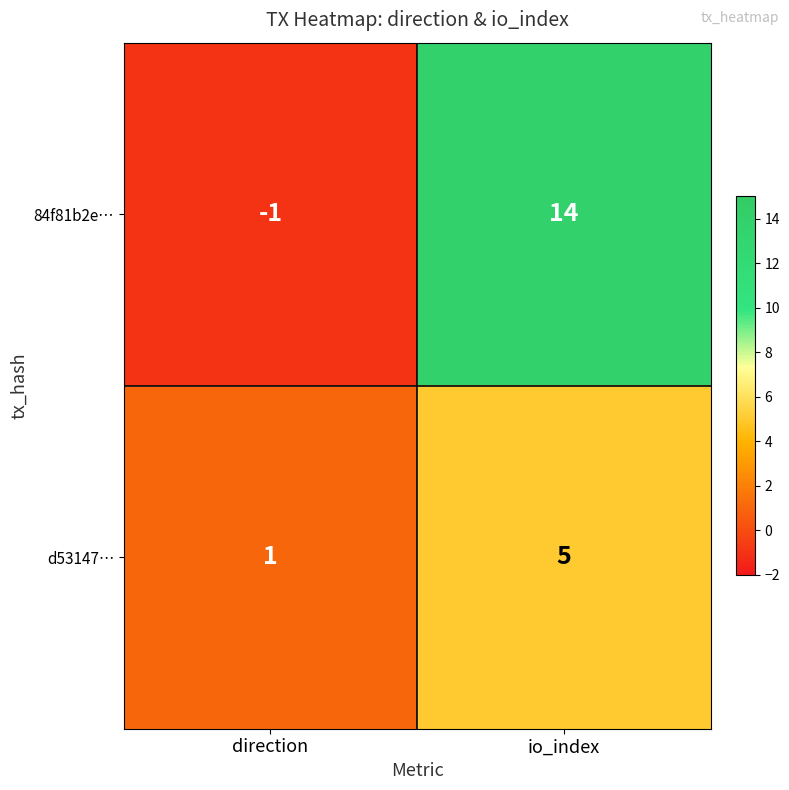

What is the difference between the maximum and minimum values in the 84f81b2e… series?

15